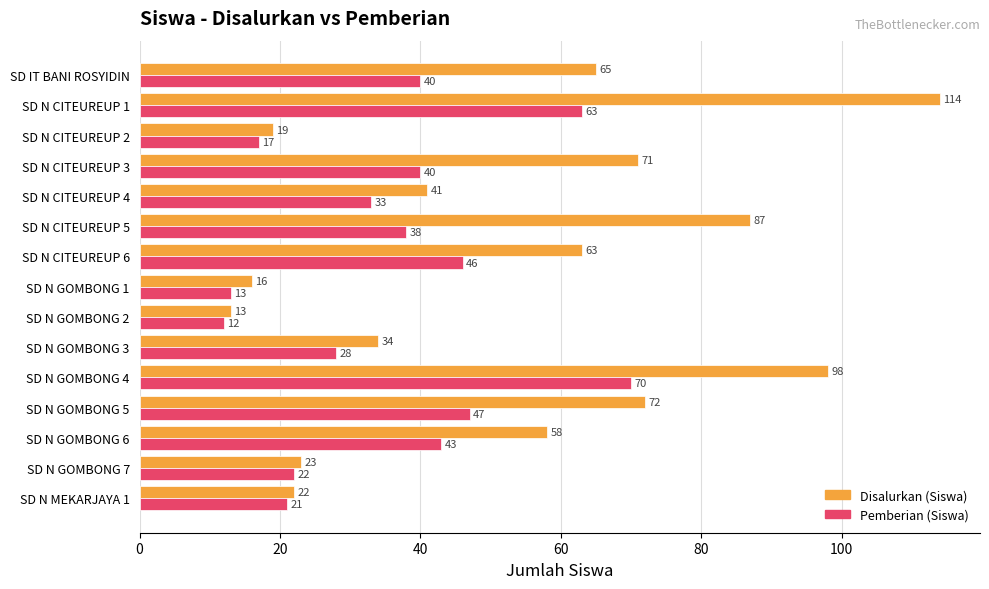

Is it true that Pemberian (Siswa) equals 17 at SD N CITEUREUP 2?

True